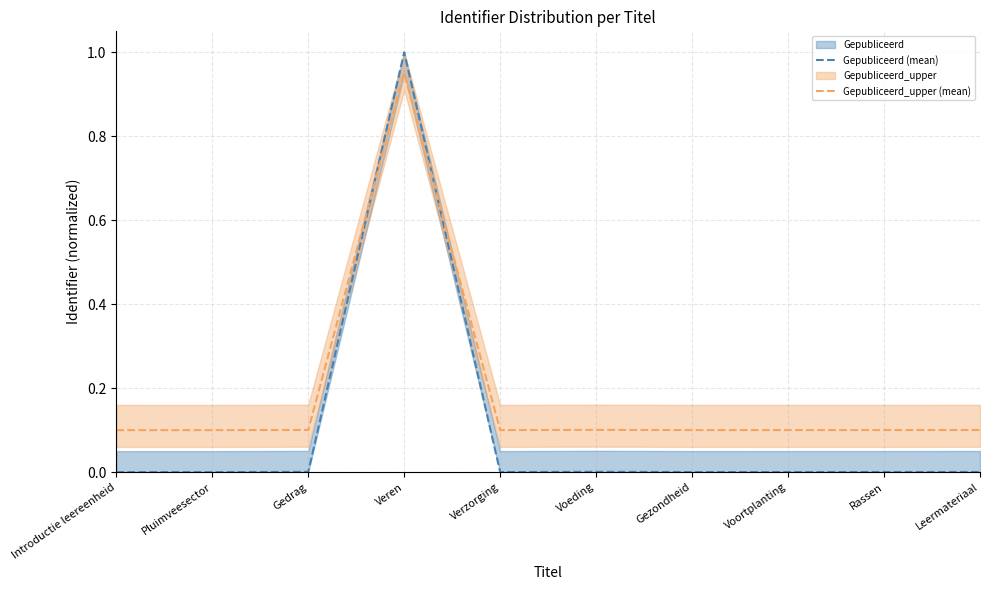

What is the label of the 4th point from the right?

Gezondheid